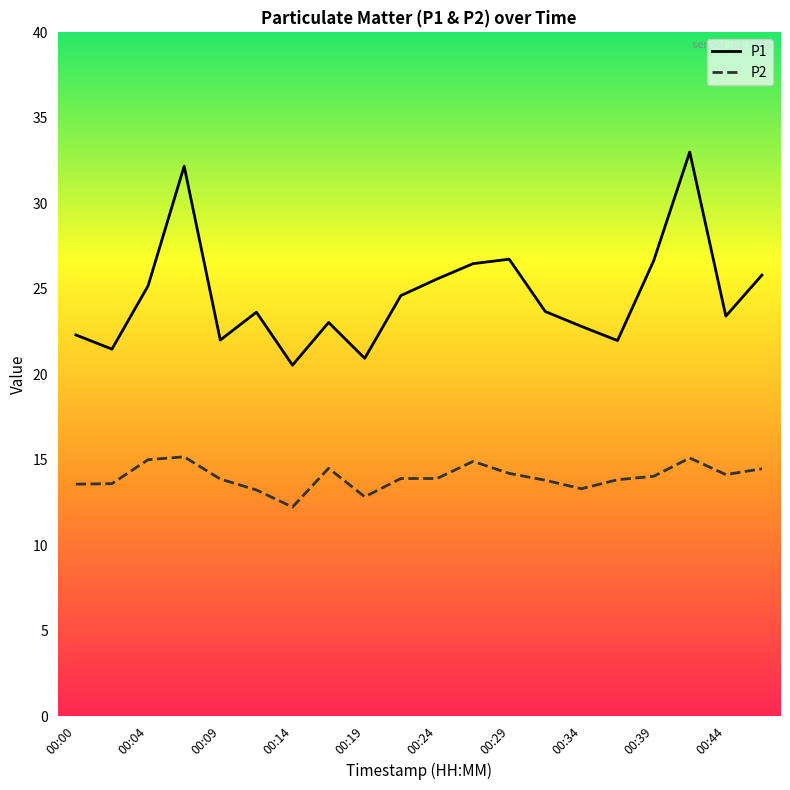

True or false: P1 and P2 cross at least once.

False